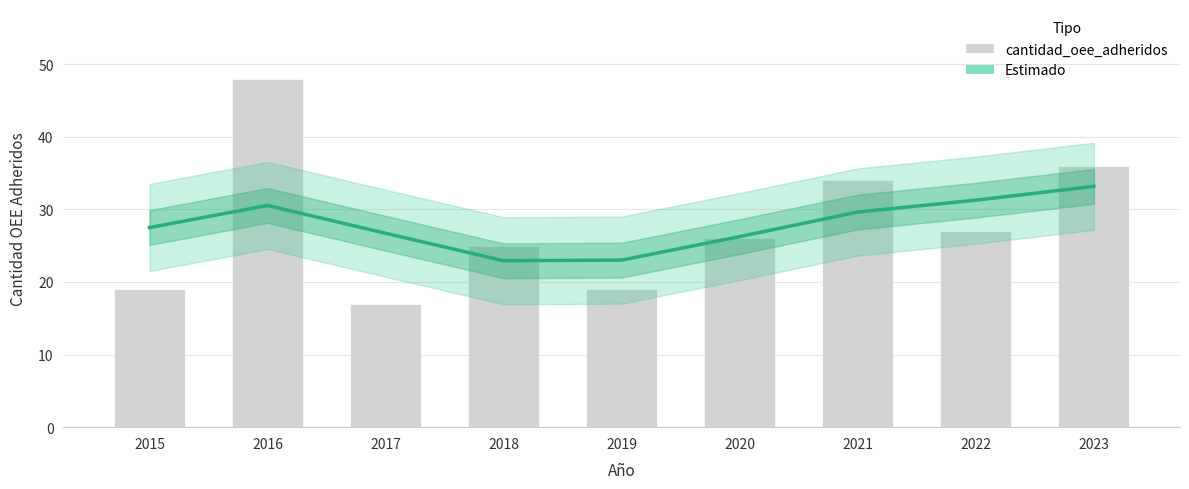

At which category does the chart reach its minimum across all series?

2017